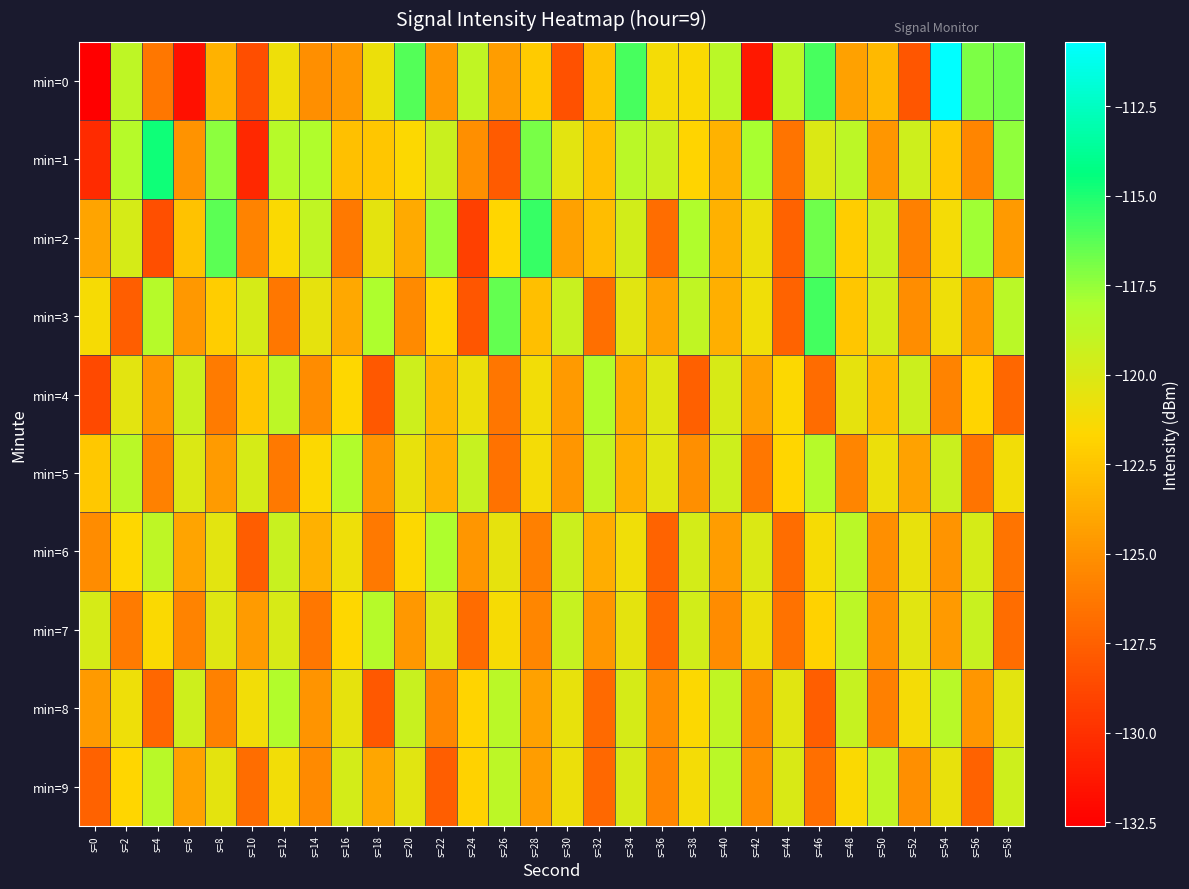

At which category is the sum across all series the highest?

s=34